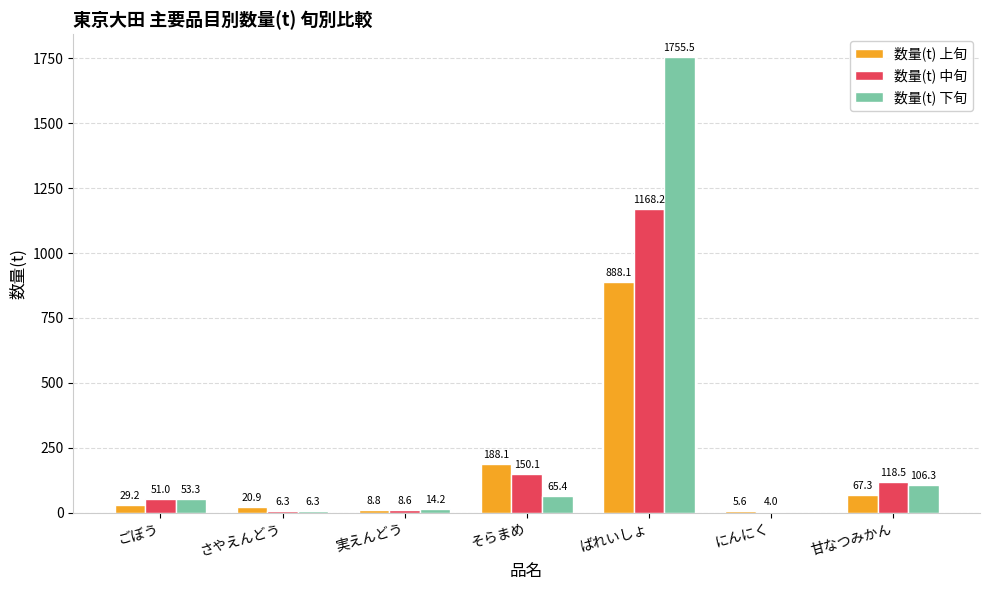

True or false: 数量(t) 下旬 has a value of 888.2 at にんにく.

False